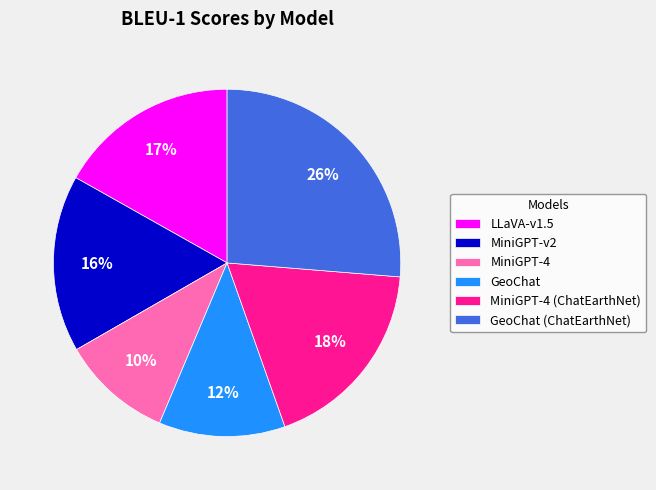

What percentage is the MiniGPT-4 slice, to the nearest percent?

10%